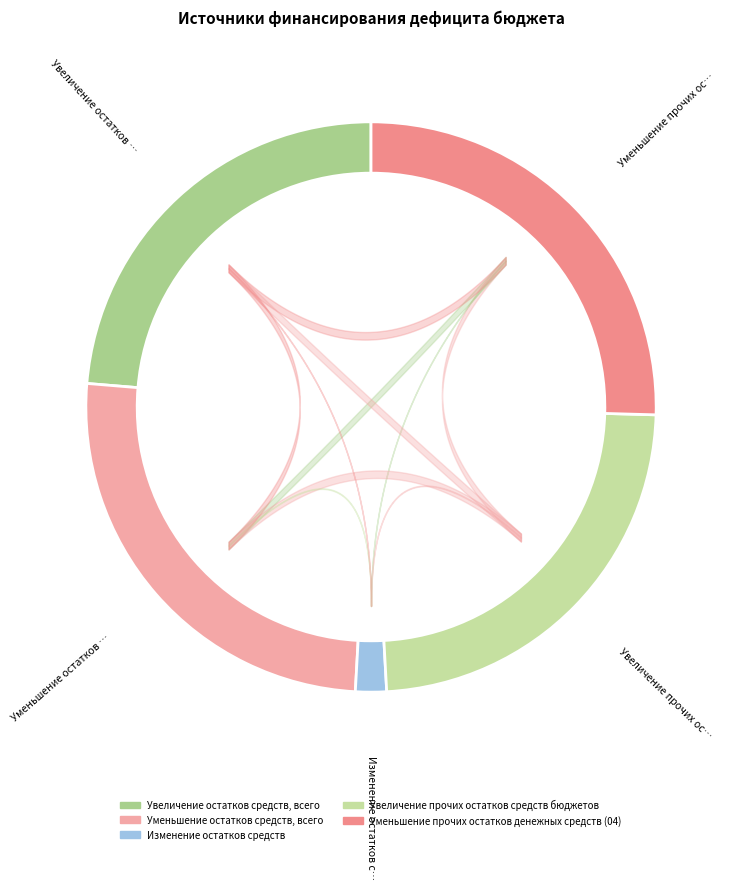

True or false: Уменьшение остатков средств, всего accounts for 25% of the total.

True